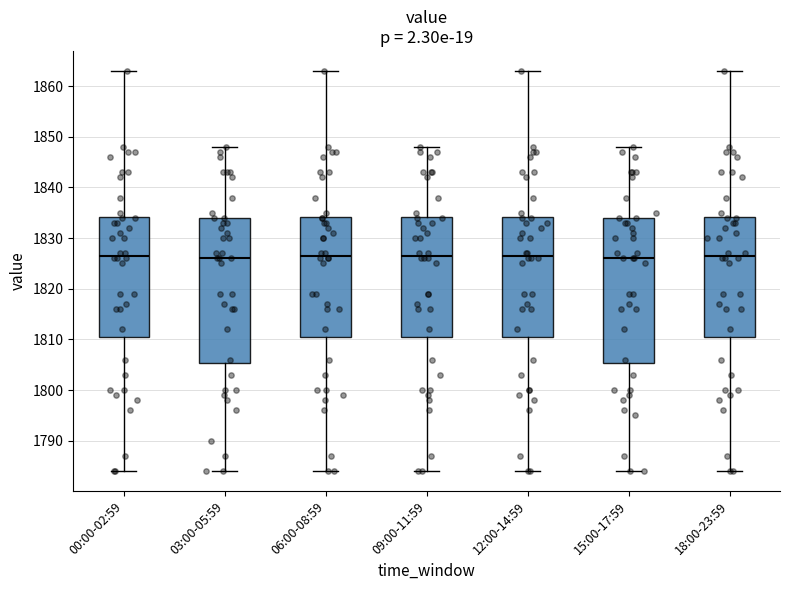

Reading left to right, read every box against the y-axis: the position of its median line, the range the box covers, and the ends of its whiskers. The values are not printed on the chart, so give them approximately, as read against the axis.

00:00-02:59: median 1827, box 1811 to 1834, whiskers 1784 to 1863
03:00-05:59: median 1826, box 1805 to 1834, whiskers 1784 to 1848
06:00-08:59: median 1827, box 1811 to 1834, whiskers 1784 to 1863
09:00-11:59: median 1827, box 1811 to 1834, whiskers 1784 to 1848
12:00-14:59: median 1827, box 1811 to 1834, whiskers 1784 to 1863
15:00-17:59: median 1826, box 1805 to 1834, whiskers 1784 to 1848
18:00-23:59: median 1827, box 1811 to 1834, whiskers 1784 to 1863